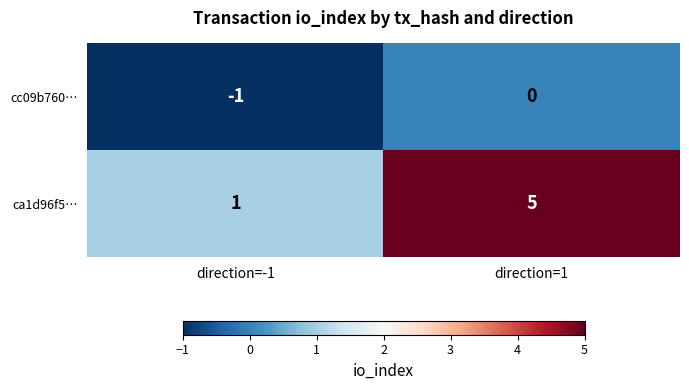

The value of ca1d96f5… at direction=1 is 5. True or false?

True